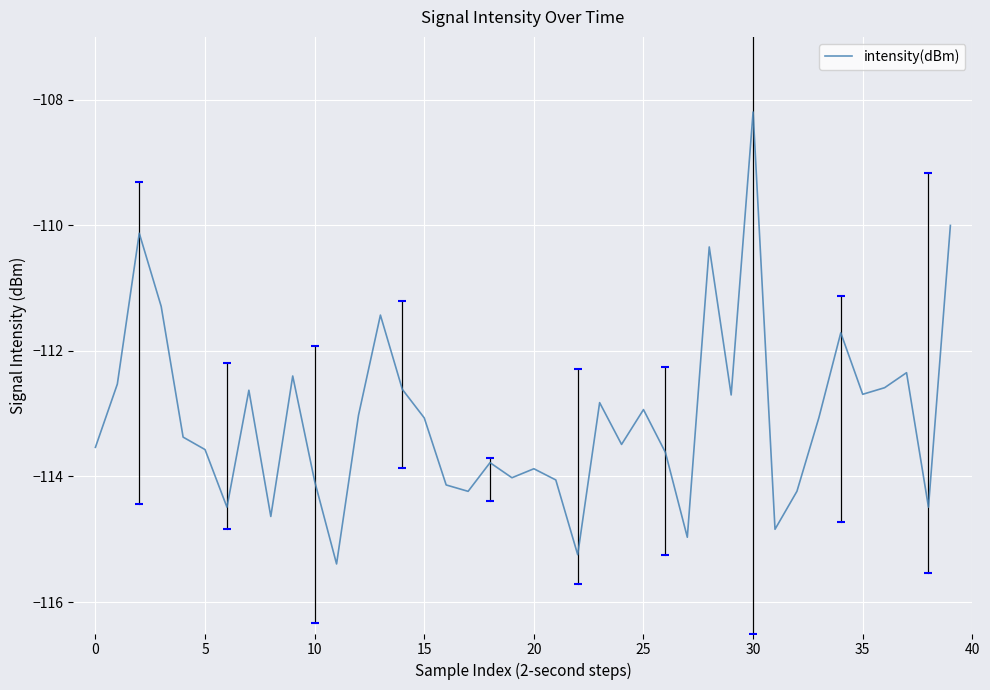

What is the difference between the maximum and minimum values?

7.2